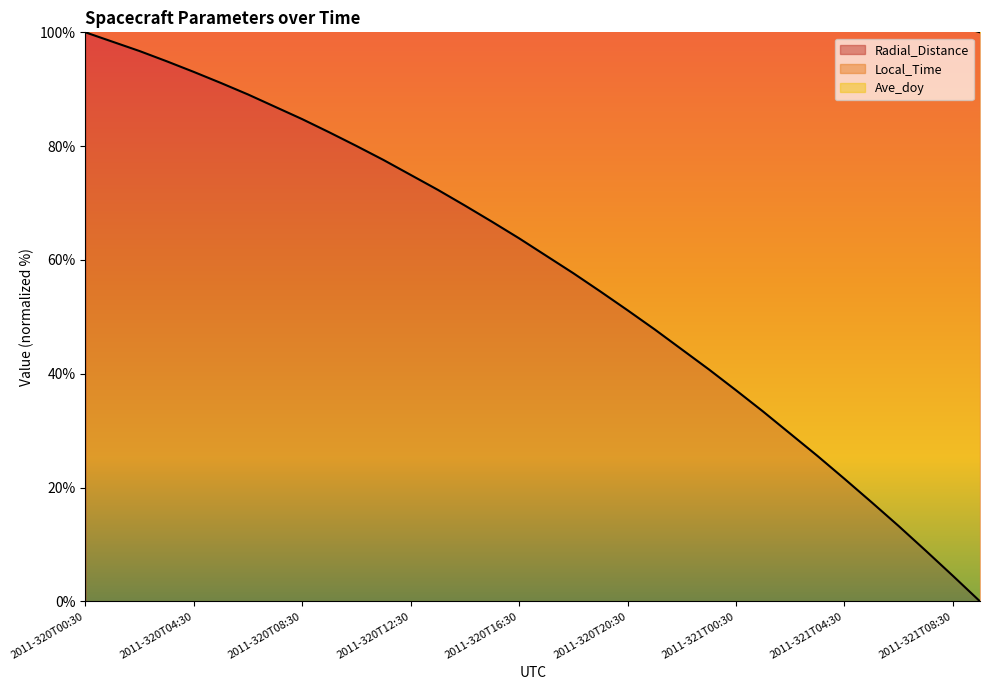

At which category does the chart reach its minimum across all series?

2011-321T09:30